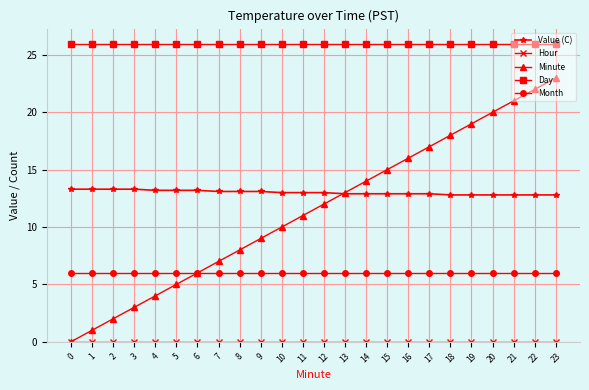

What is the highest value of the Day series?

26.0